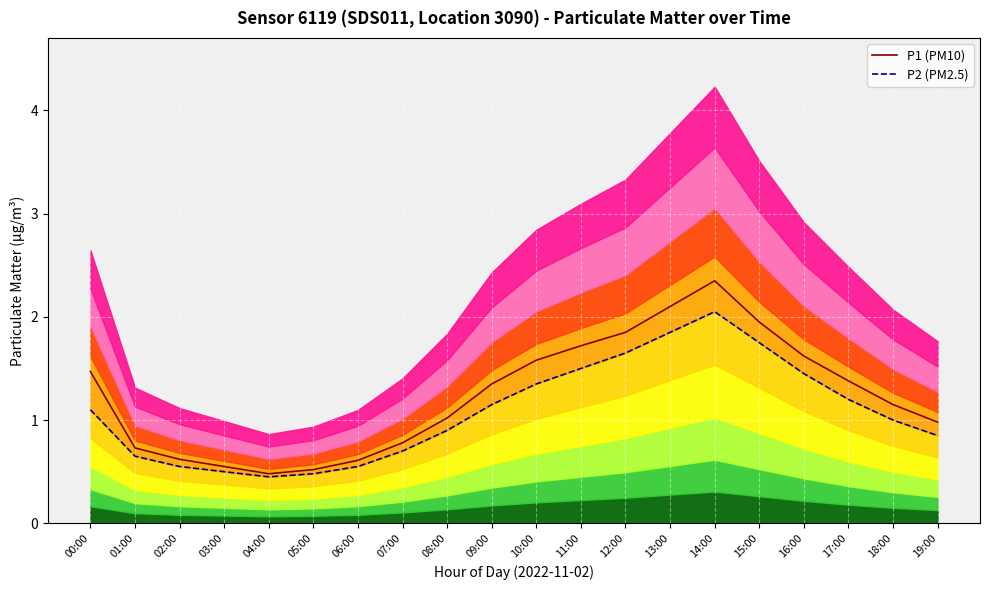

What is the label of the 2nd point from the left?

01:00